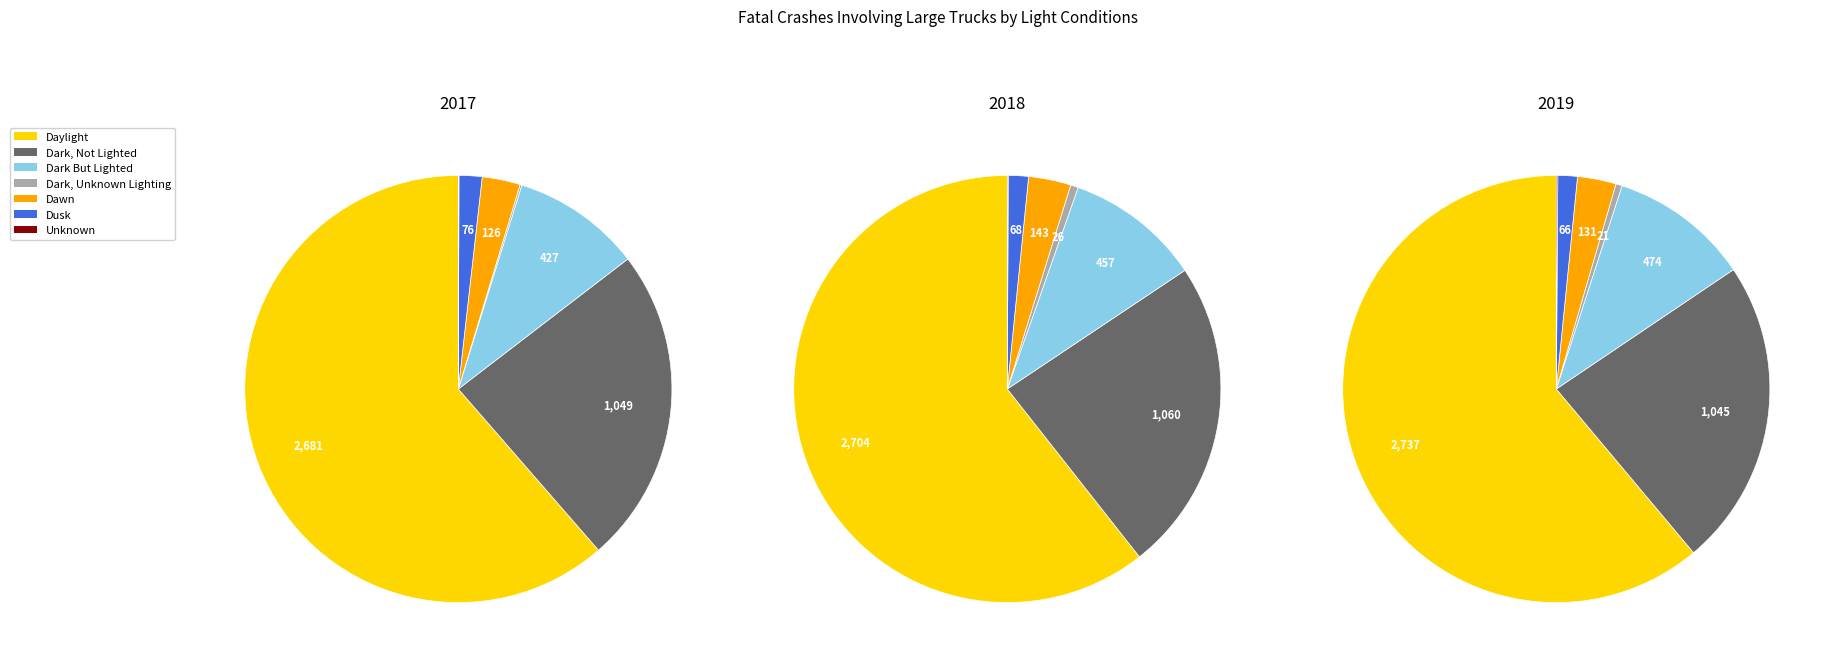

To the nearest percent, what is the difference between the Dawn and Daylight slice percentages?

58%